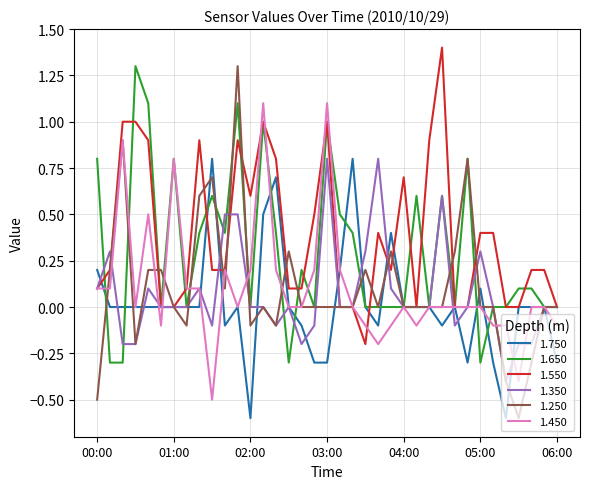

What is the difference between the second highest and minimum values in the 1.350 series?

1.2